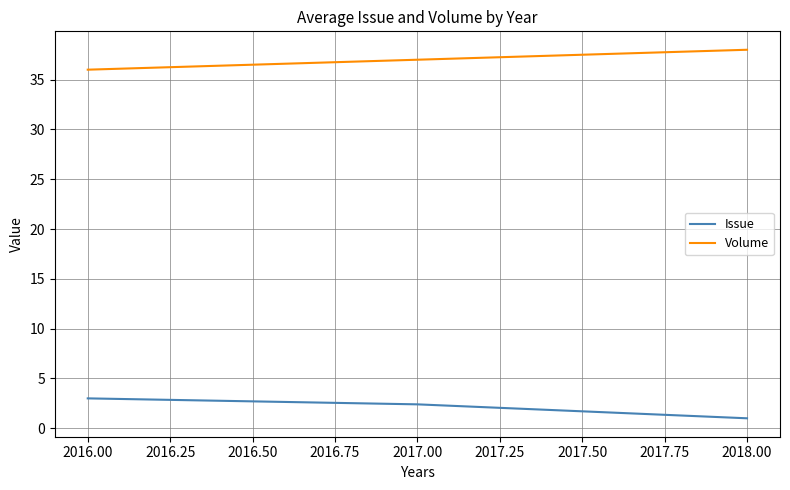

What position from the left is 2016.00?

1